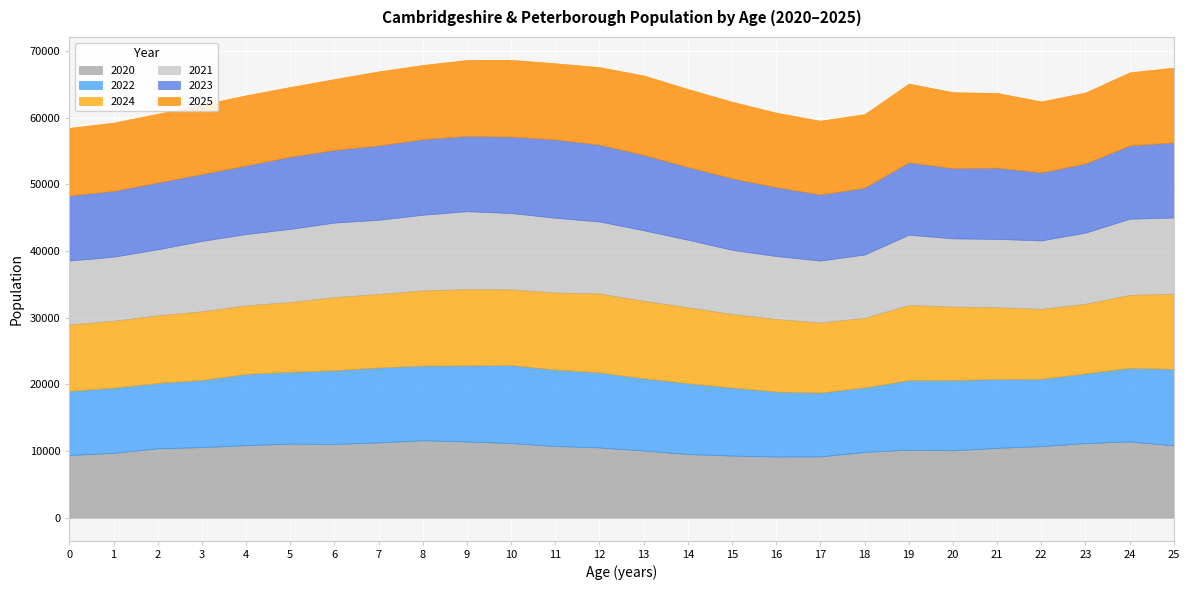

How many lines are shown in the chart?

6